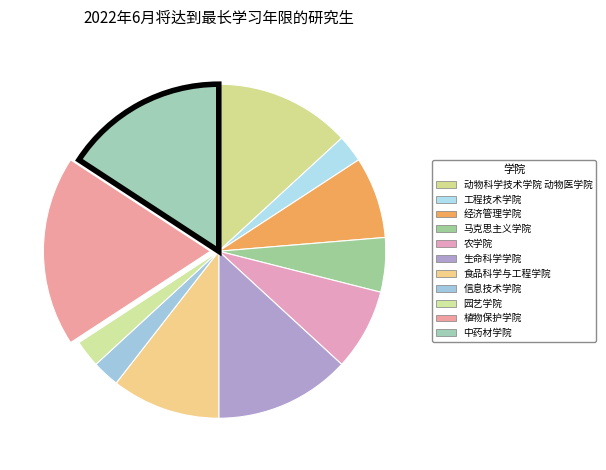

Which has a higher value, 信息技术学院 or 农学院?

农学院